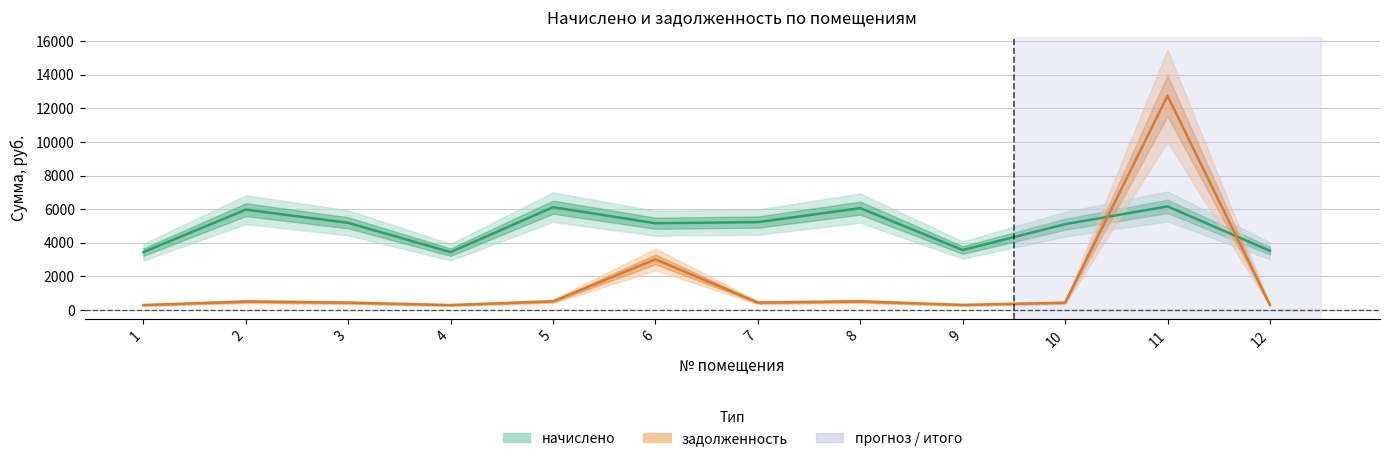

Rank the series by their maximum value, from lowest to highest.

начислено, задолженность